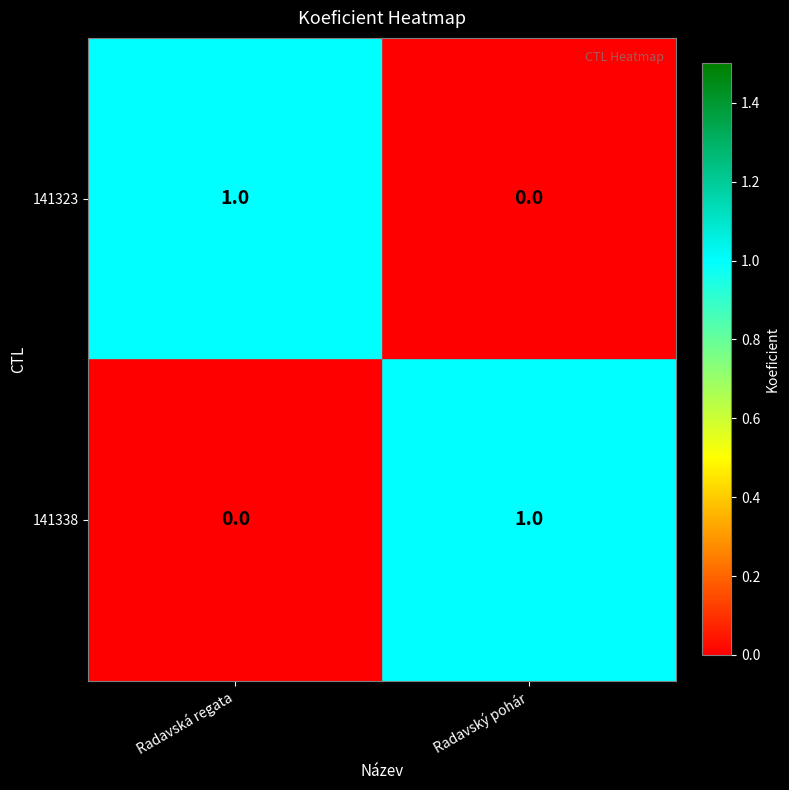

What is the greatest value displayed?

1